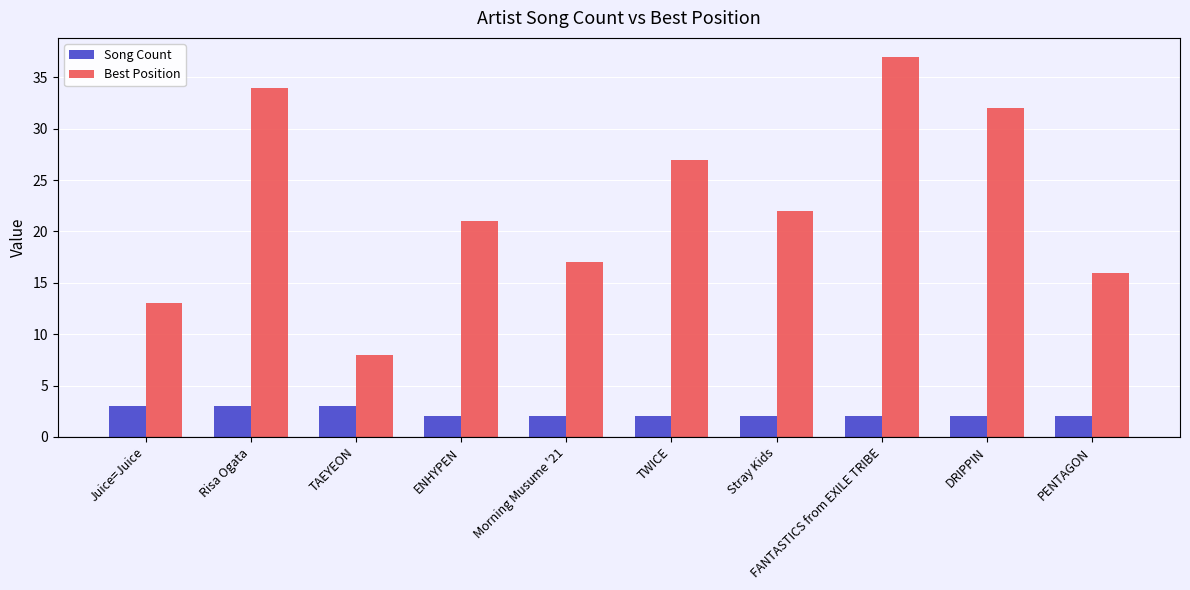

What are all the series names shown in the legend?

Song Count, Best Position